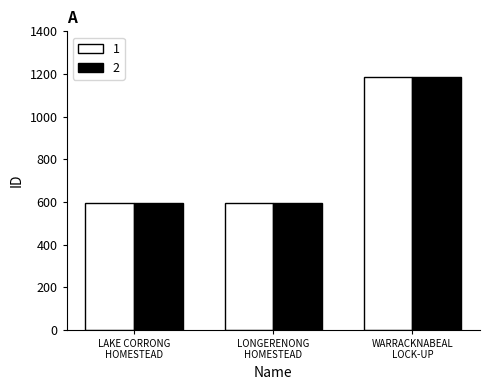

What is the greatest value displayed?

1187